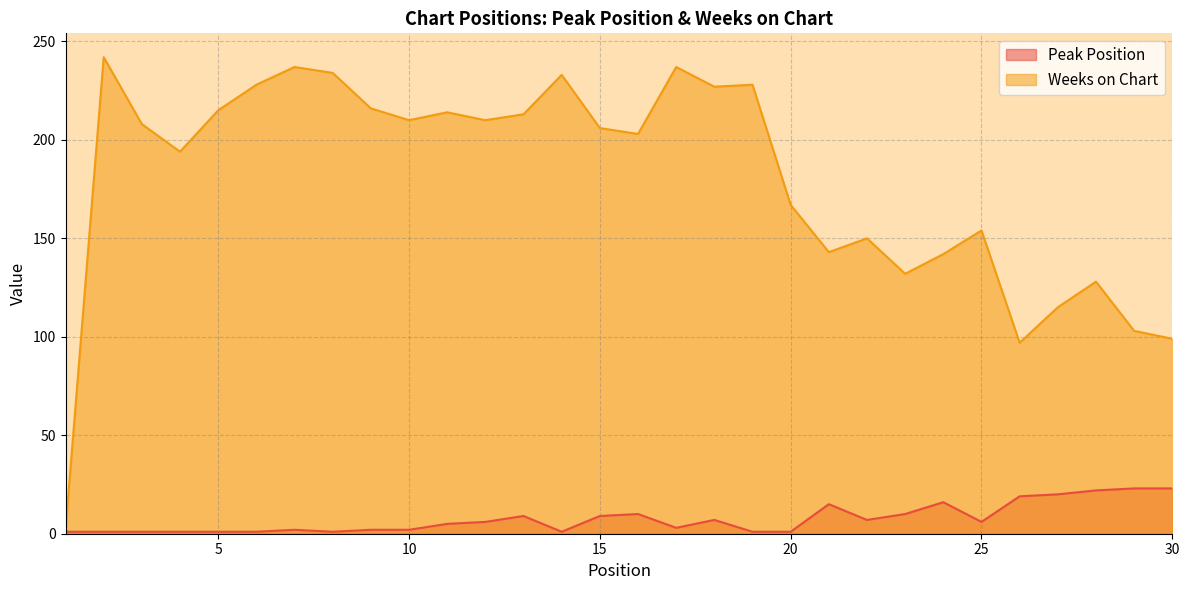

Read the Weeks on Chart value at 26, to the nearest 5.

95